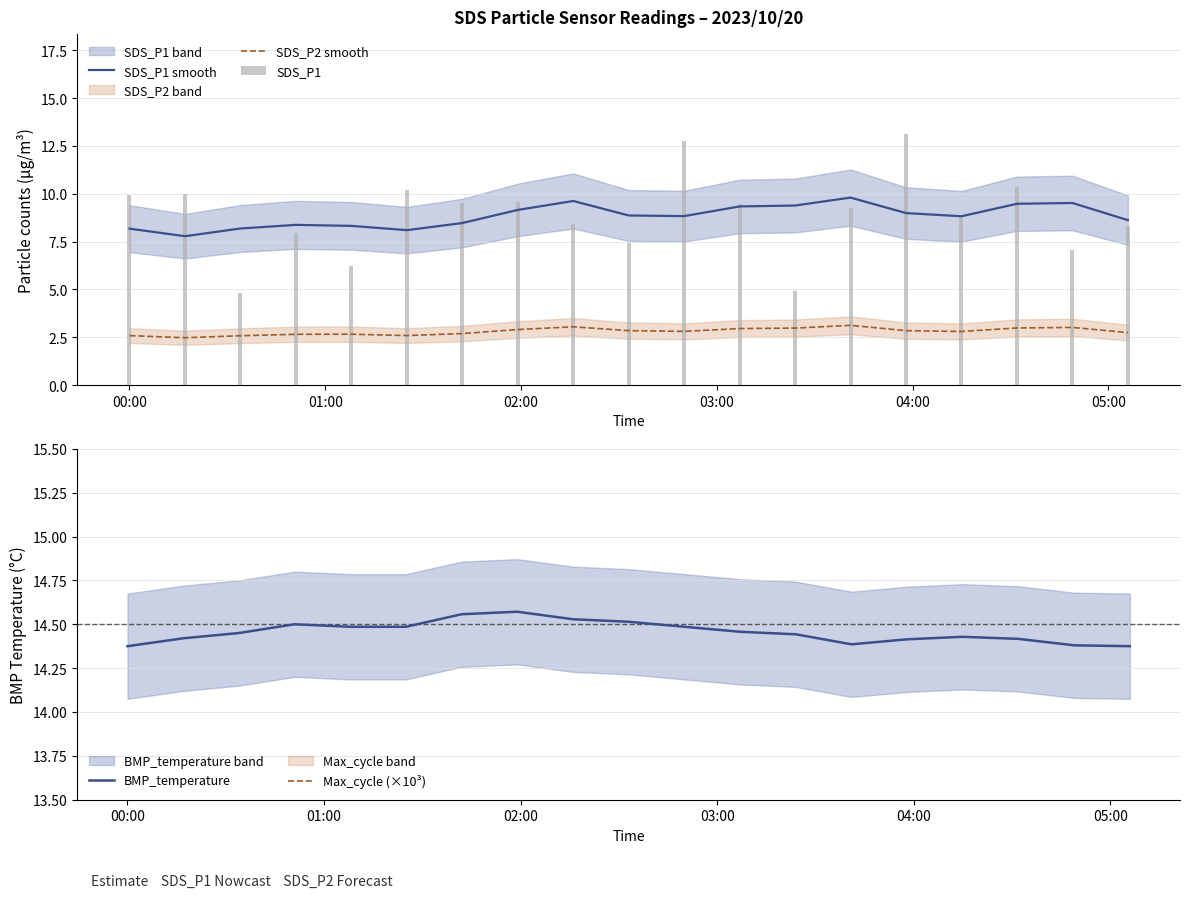

What is the sum of all SDS_P1 smooth values?

167.8